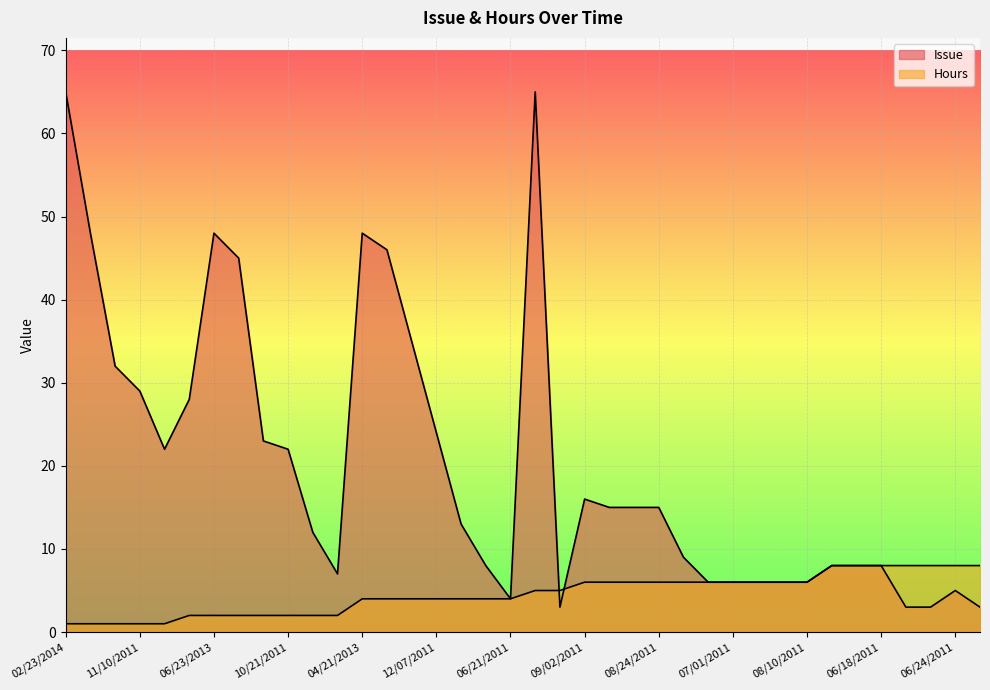

Does the chart display data point markers on the line(s)?

No